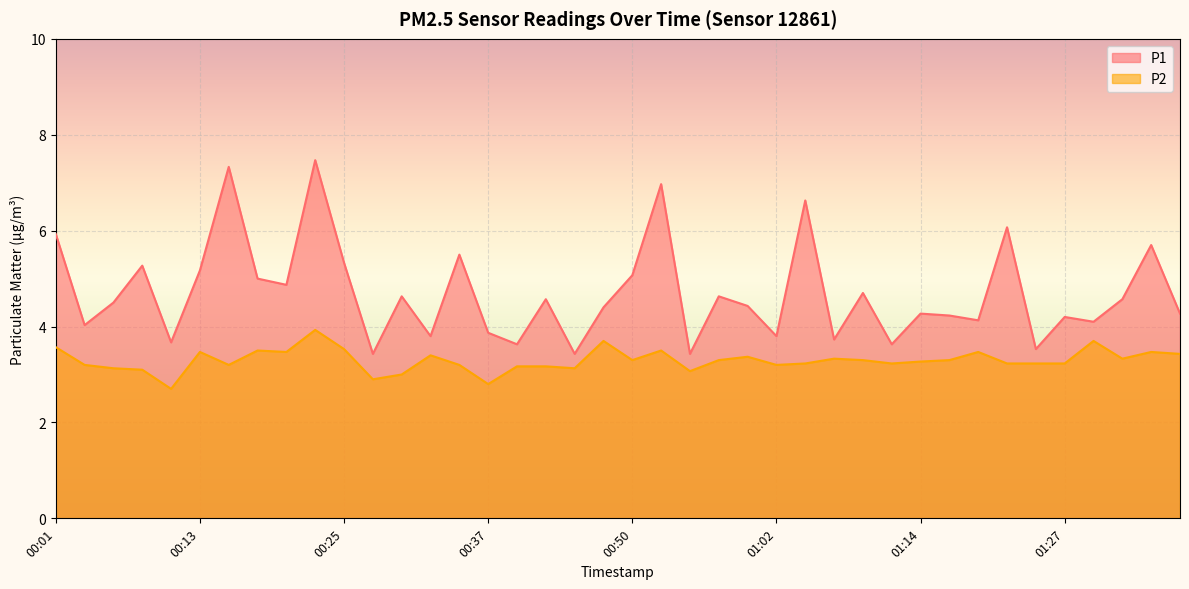

What is the minimum value for P2?

2.7